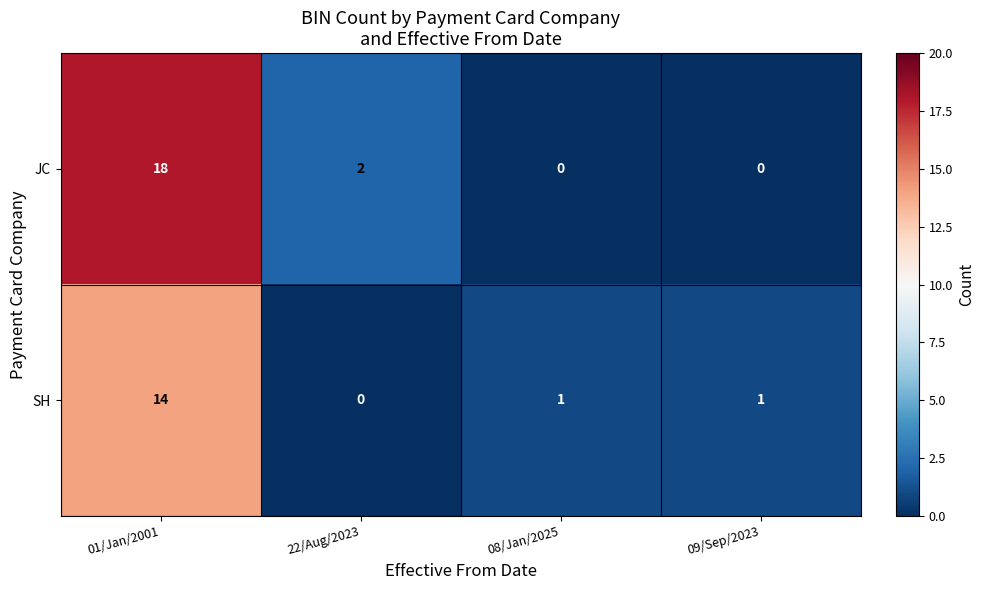

Rank the series by their maximum value, from highest to lowest.

JC, SH